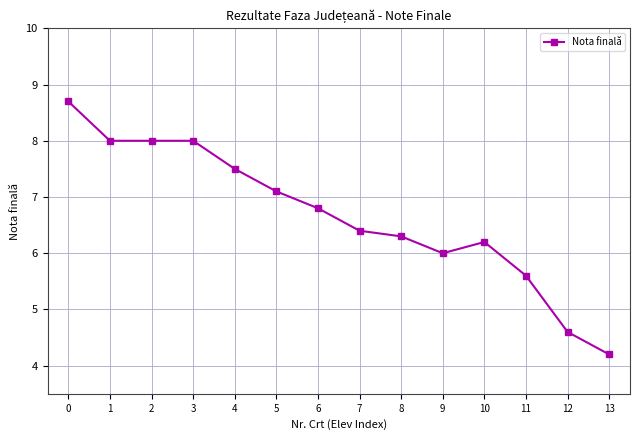

Reading left to right, what are all the values shown in this chart?

8.7	8.0	8.0	8.0	7.5	7.1	6.8	6.4	6.3	6.0	6.2	5.6	4.6	4.2